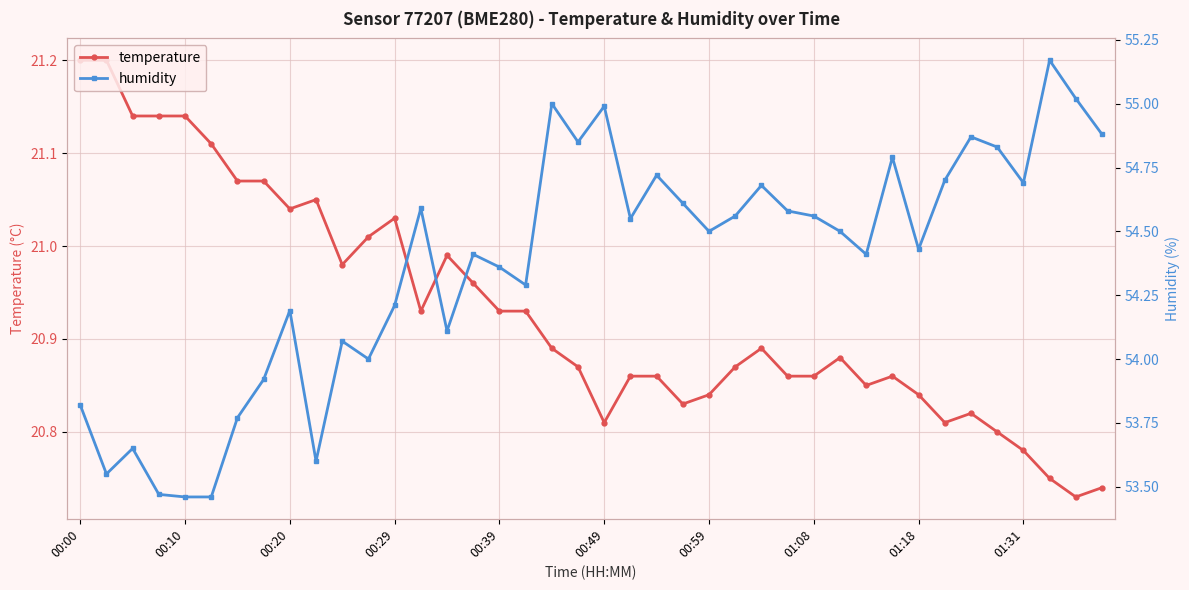

What is the maximum value shown in the chart?

55.2